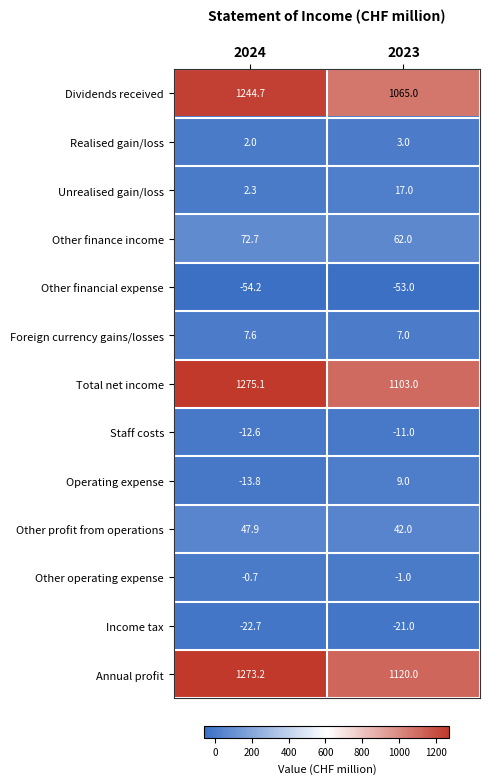

How many series are shown in this chart?

13